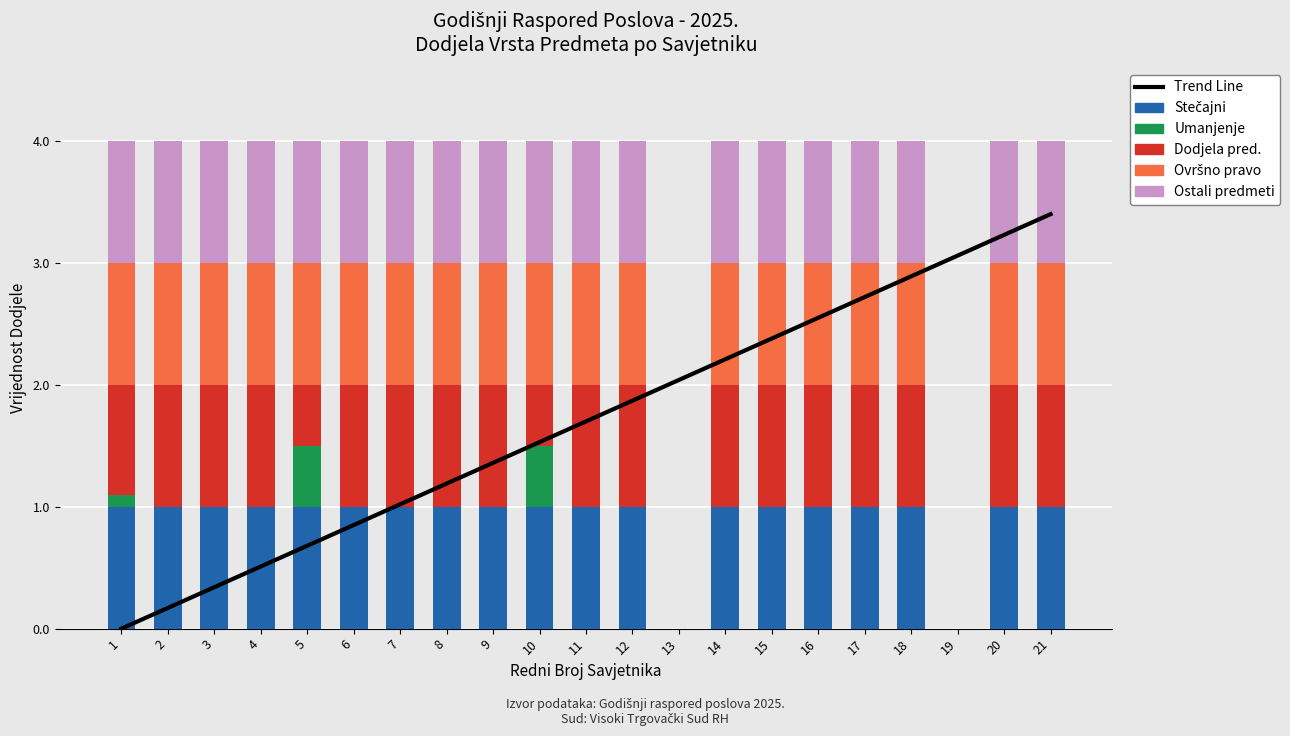

Is the value of Ovršno pravo at 16 greater than the value of Dodjela pred. at 14?

No